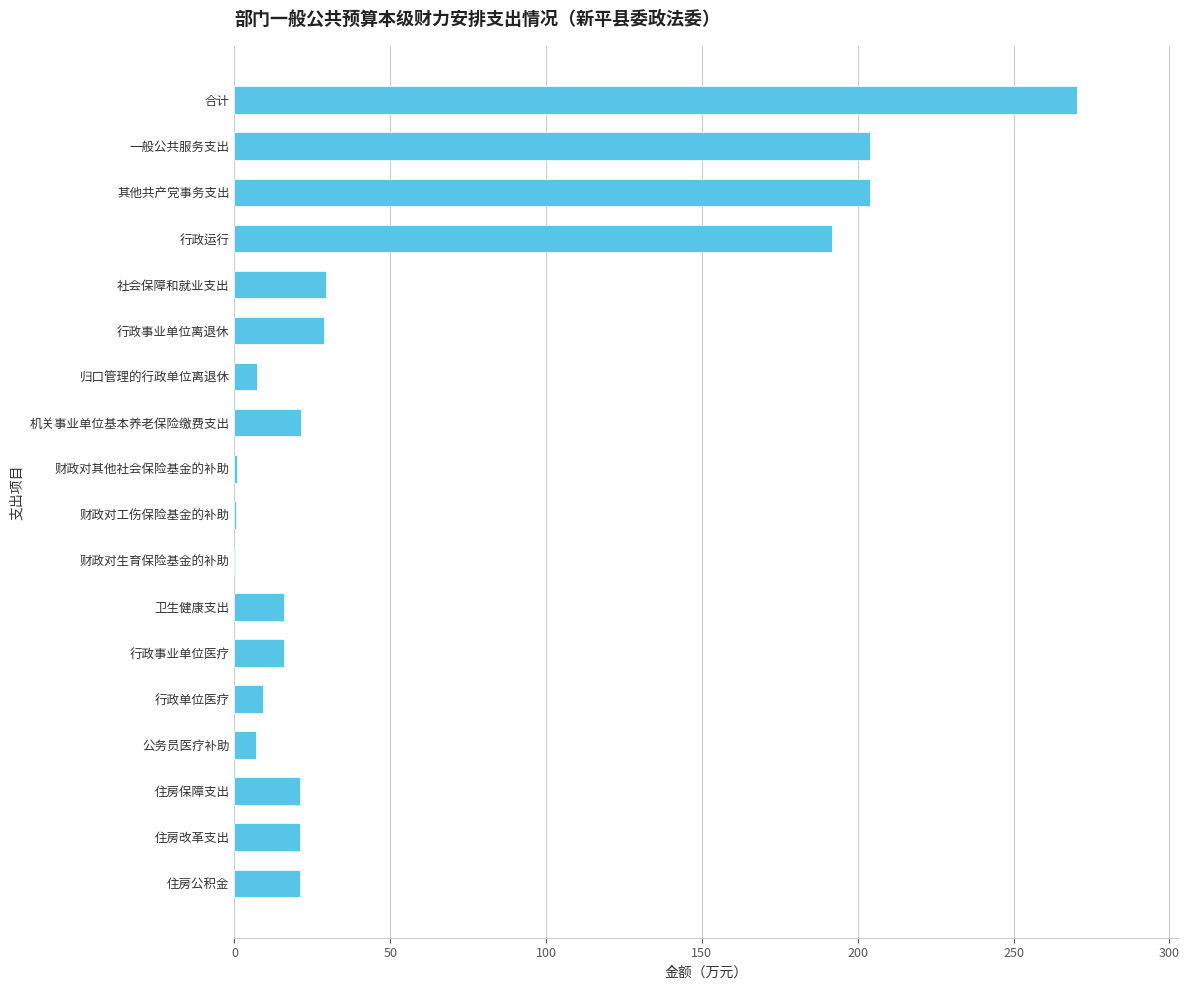

The chart shows a value of 28.7 at 行政事业单位离退休. True or false?

True